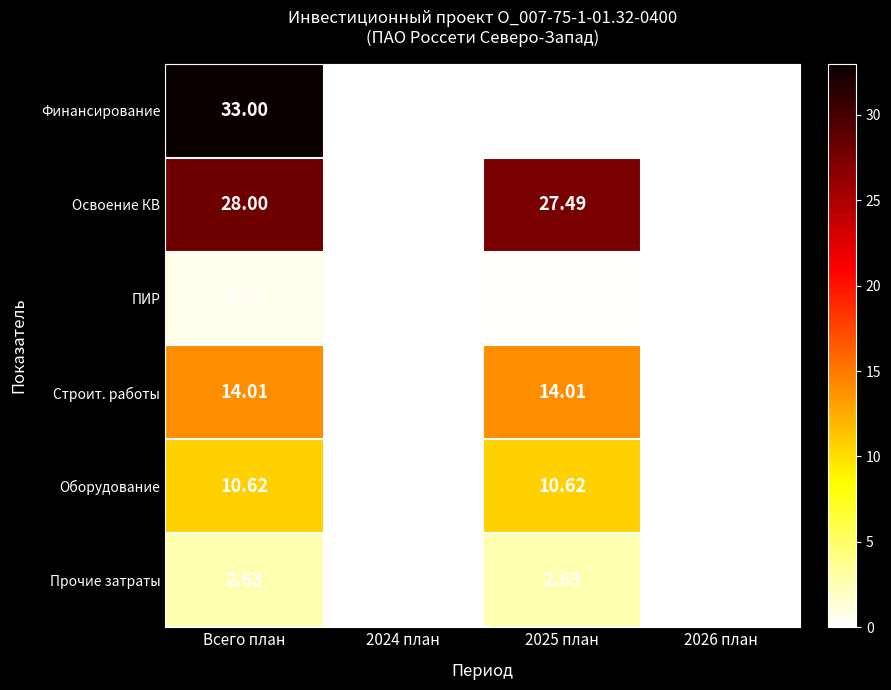

Which series changed the most between 2025 план and 2026 план?

Освоение КВ